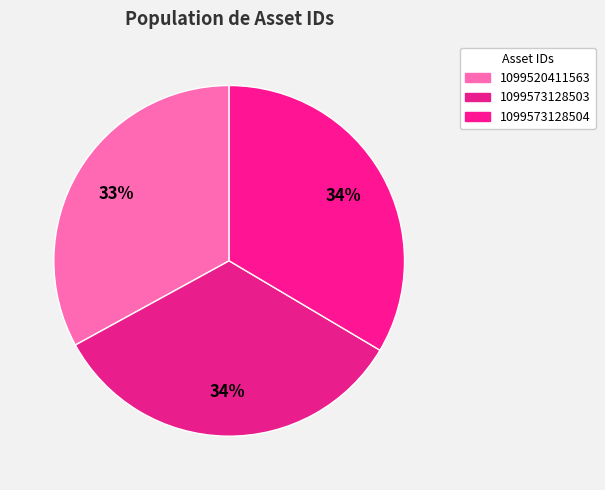

Which slice is the largest?

1099573128504